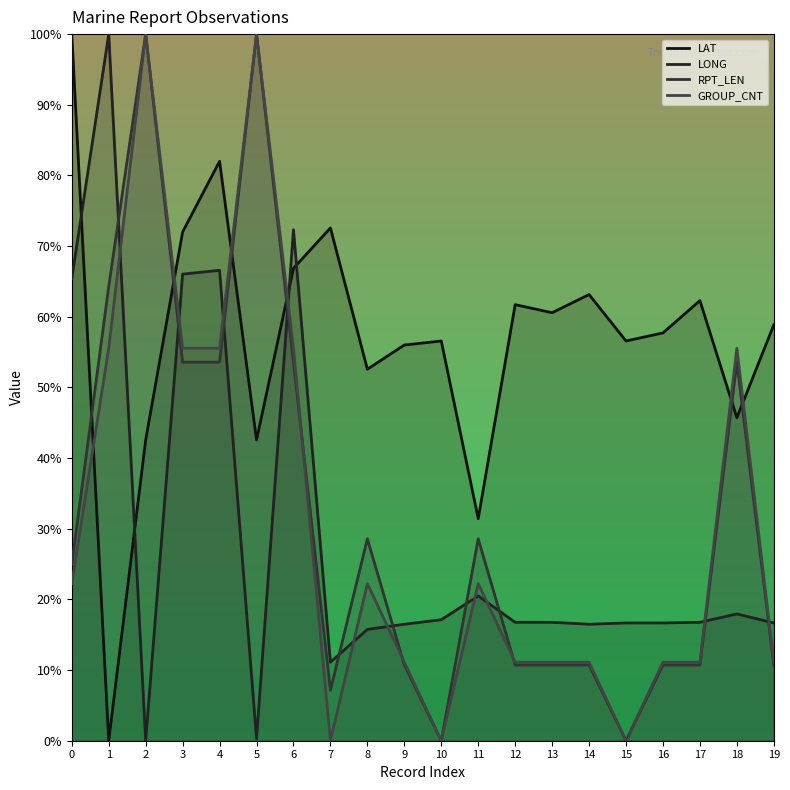

How many lines are shown in the chart?

4